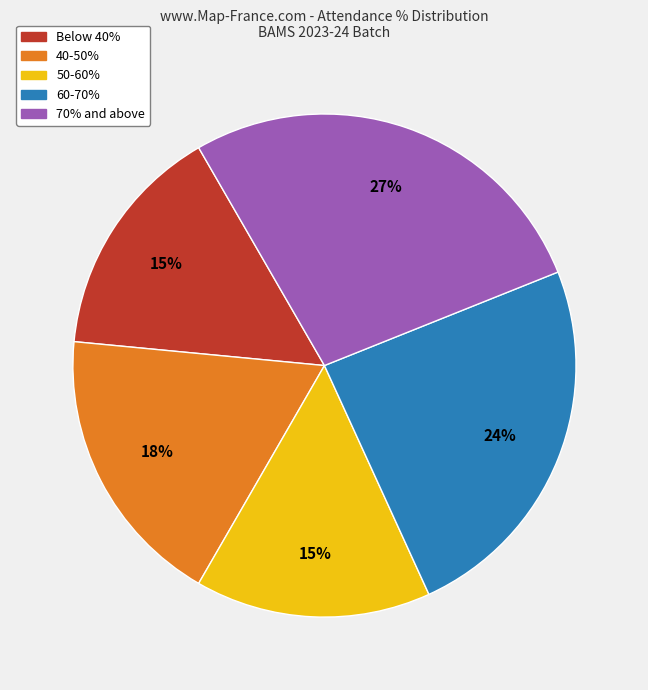

Is there any slice that represents more than half of the pie?

No